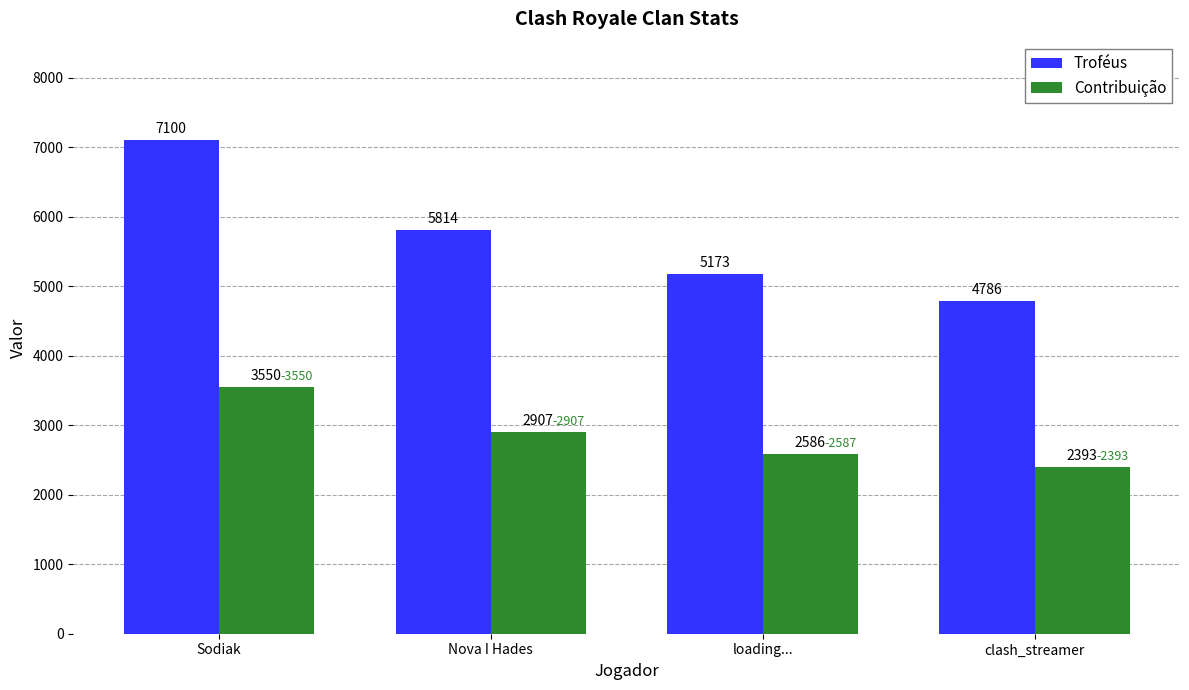

Between Nova I Hades and clash_streamer, which series saw the biggest shift?

Troféus